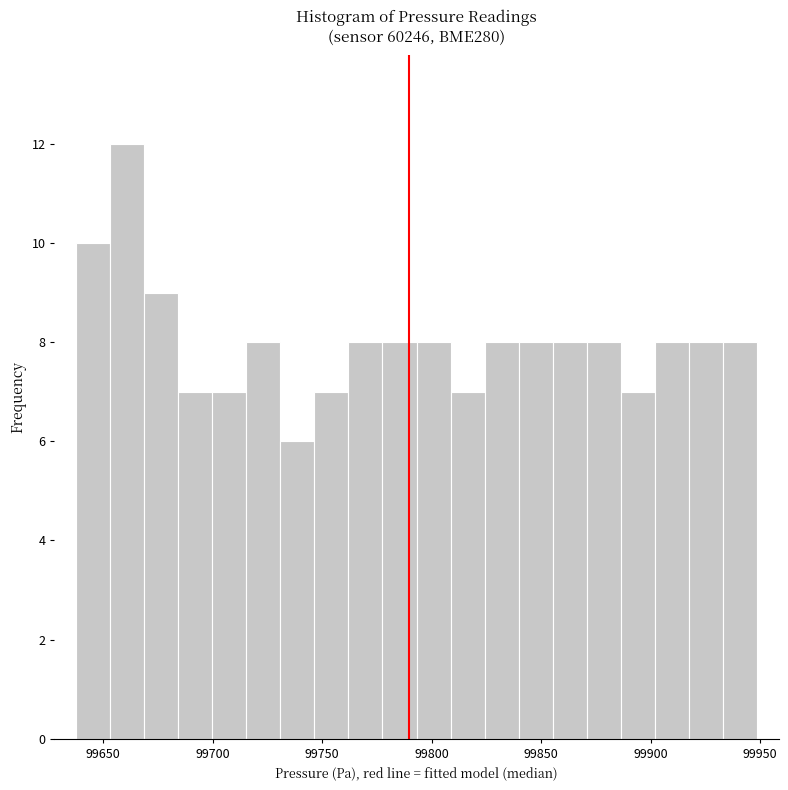

Read against the x-axis, roughly where is the centre of the tallest bar?

99660